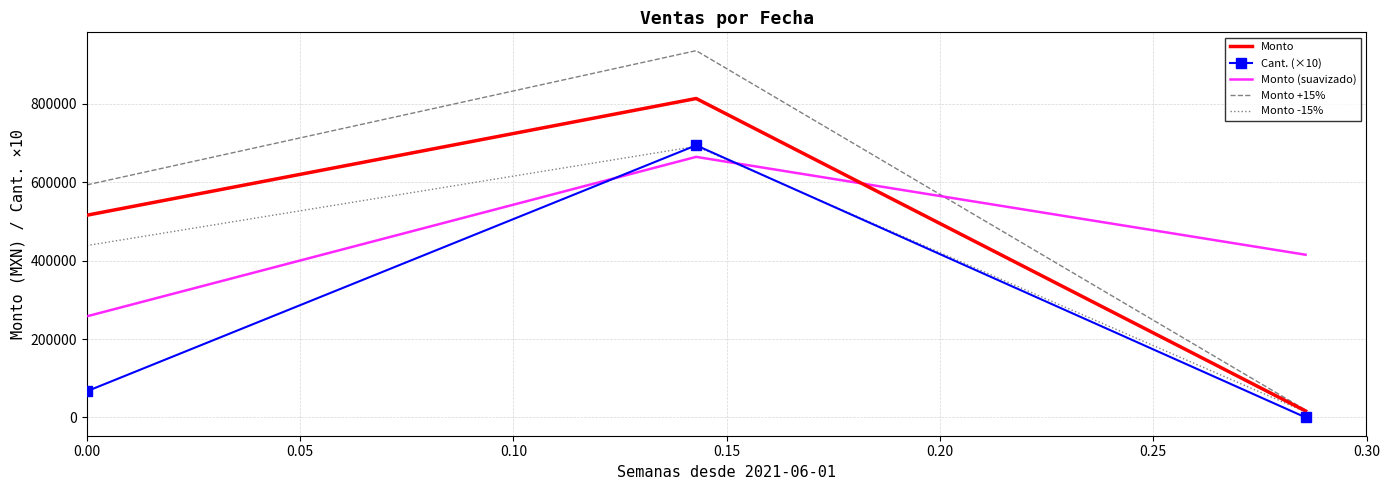

Which series has the largest range (max minus min)?

Monto +15%